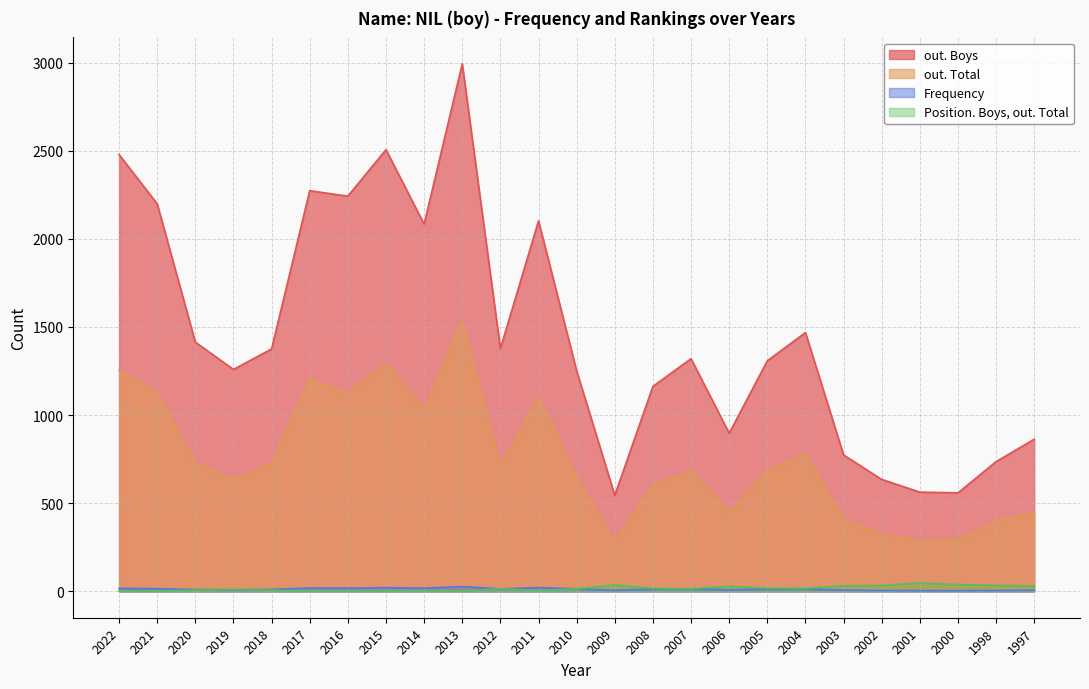

Is the value of out. Total at 2022 greater than the value of Position. Boys, out. Total at 2006?

Yes